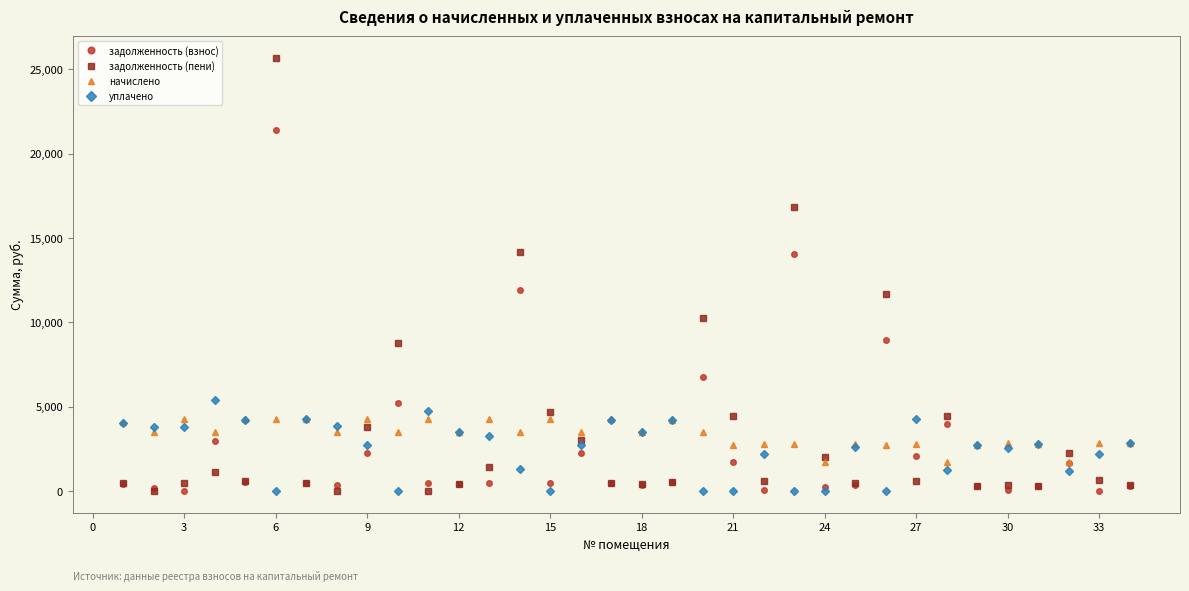

Rank the series by their maximum value, from highest to lowest.

задолженность (пени), задолженность (взнос), уплачено, начислено